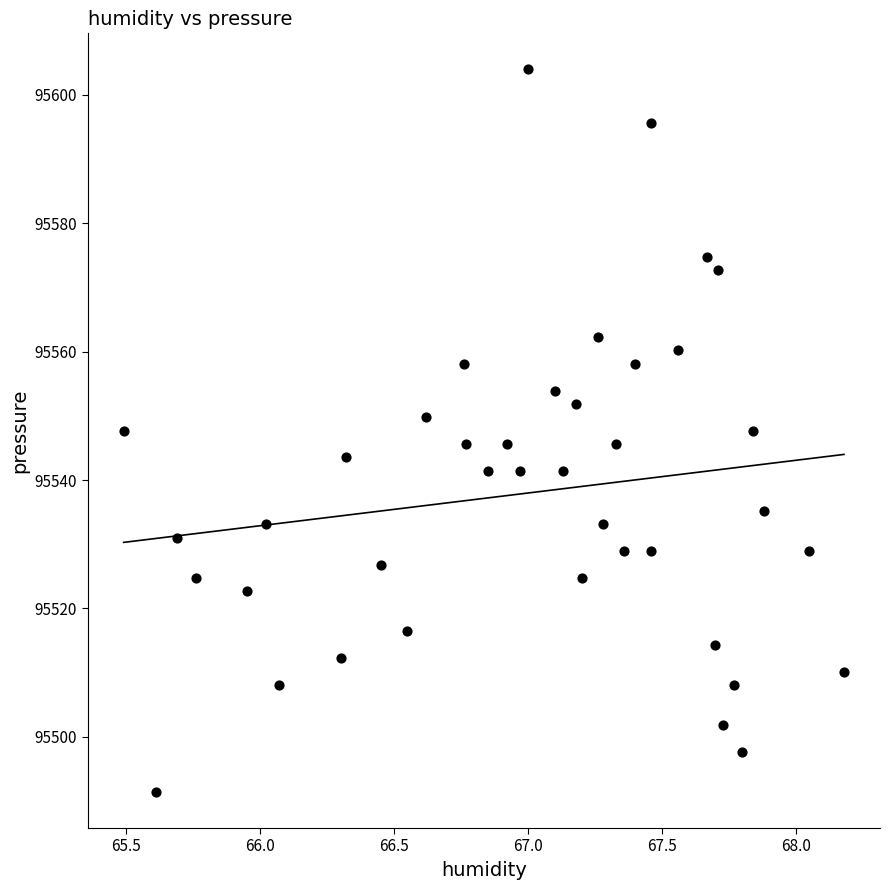

What is the range of Y values (max minus min)?

112.6